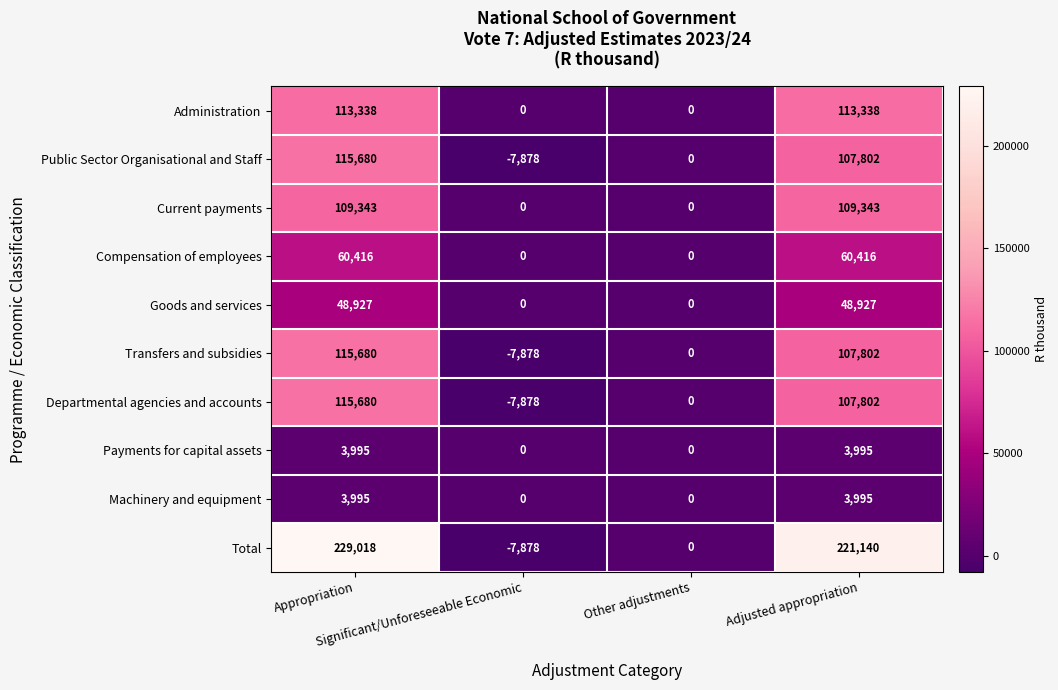

Which series has the largest total across all categories?

Total